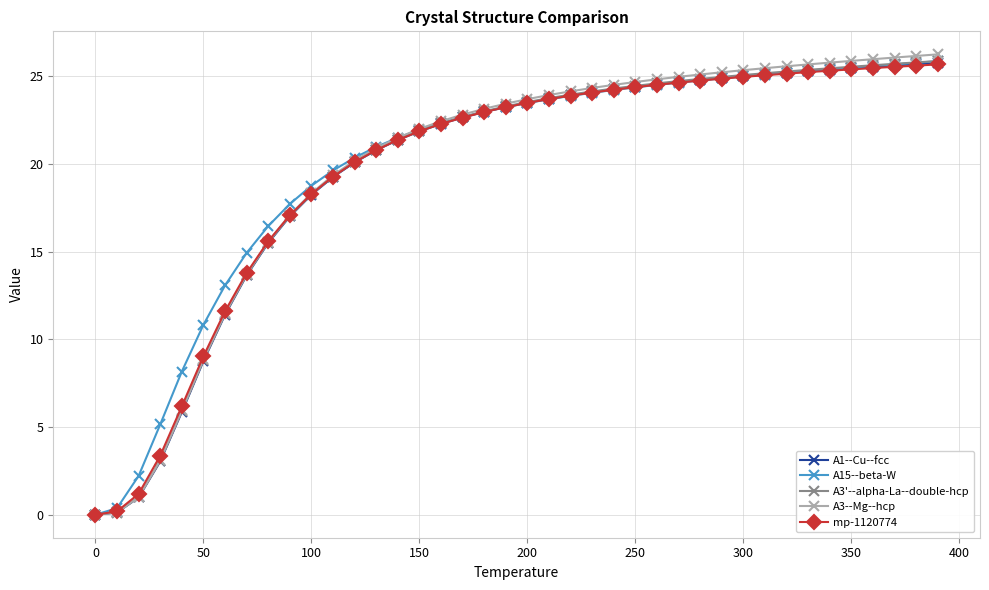

Which series has the largest range (max minus min)?

A3--Mg--hcp